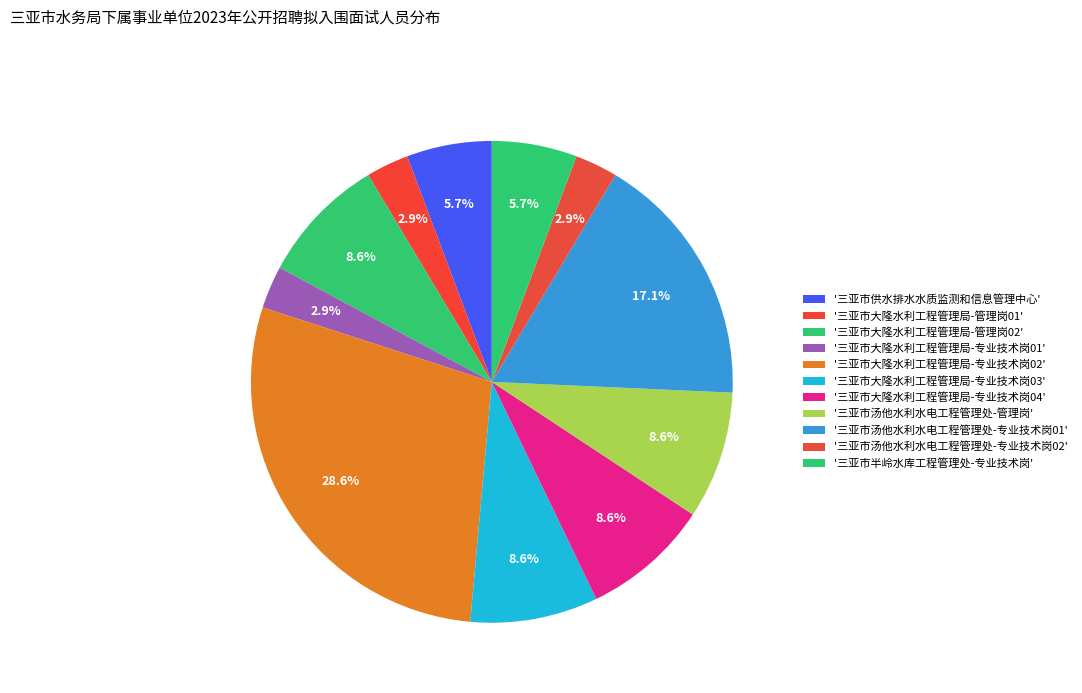

Does any single category account for the majority?

No